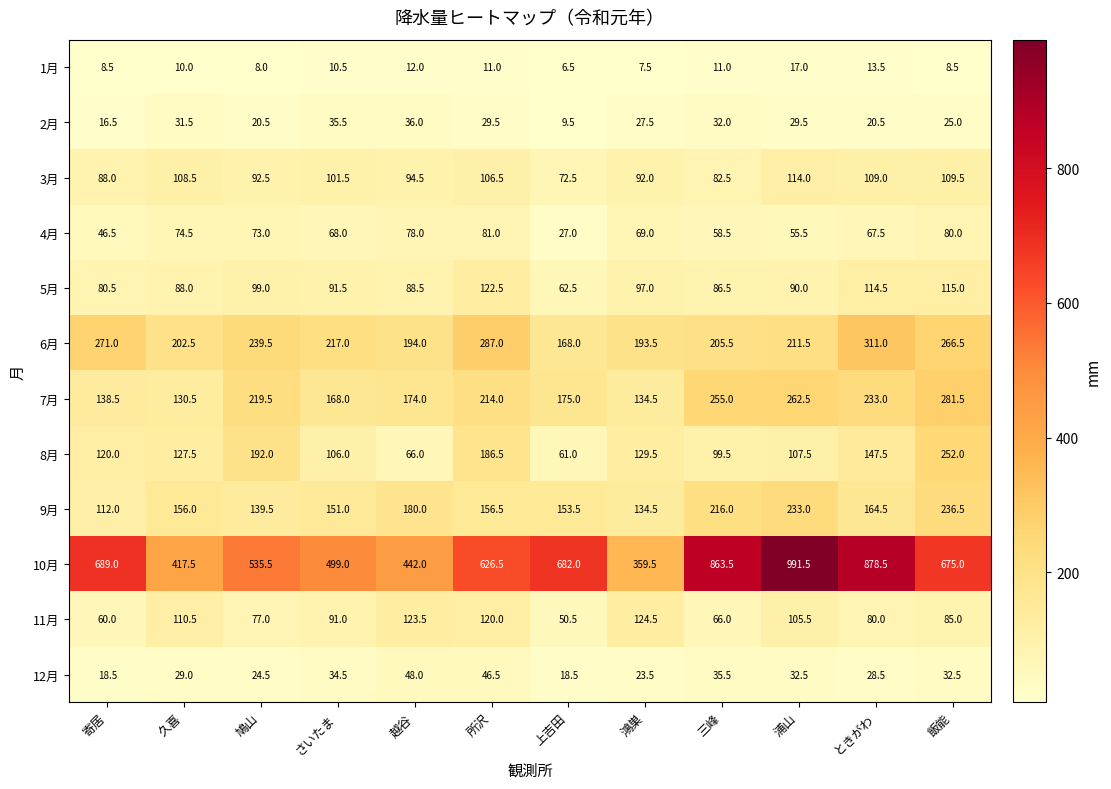

What is the approximate value of 3月 at 上吉田?

72.5